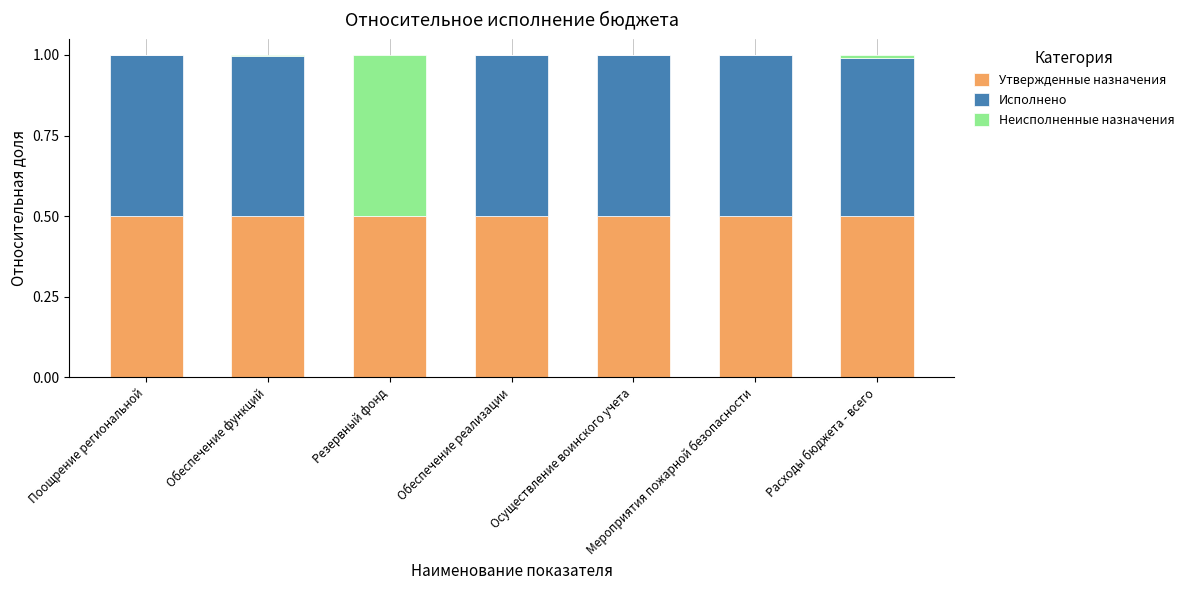

What is the total value across all series at Мероприятия пожарной безопасности?

1.0